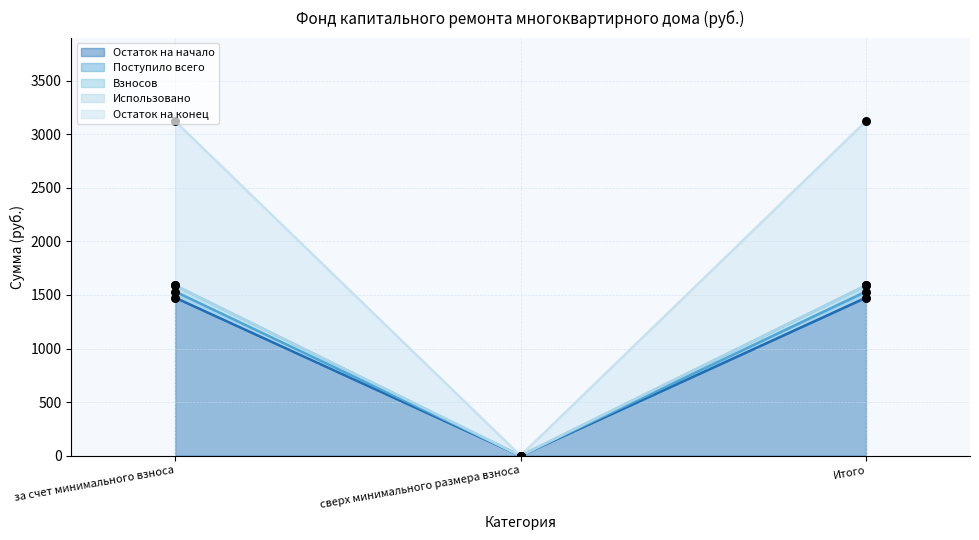

What is the total value across all series at Итого?

6184.1